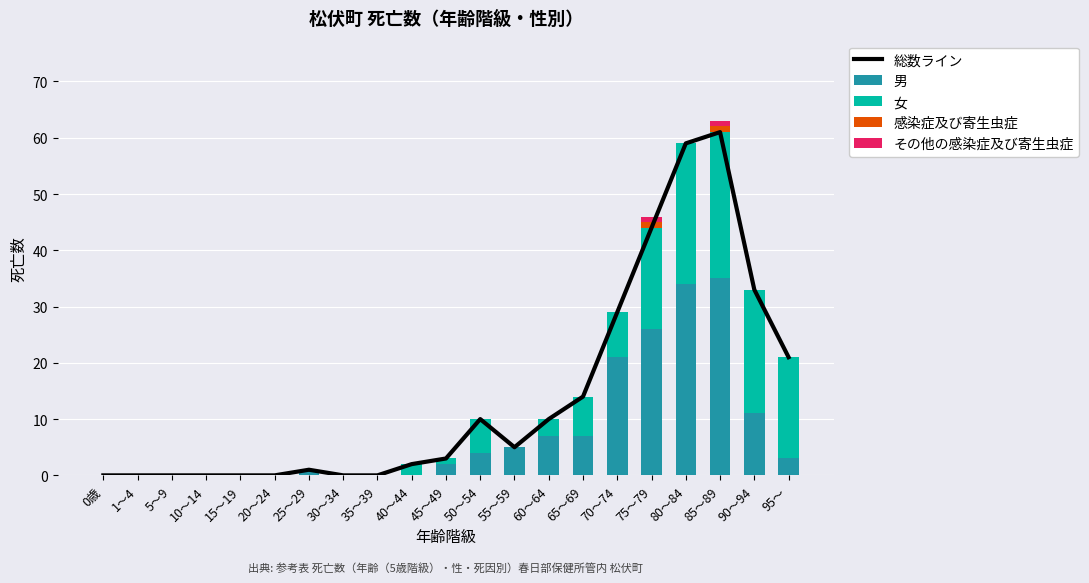

Count the number of data series in this chart.

5